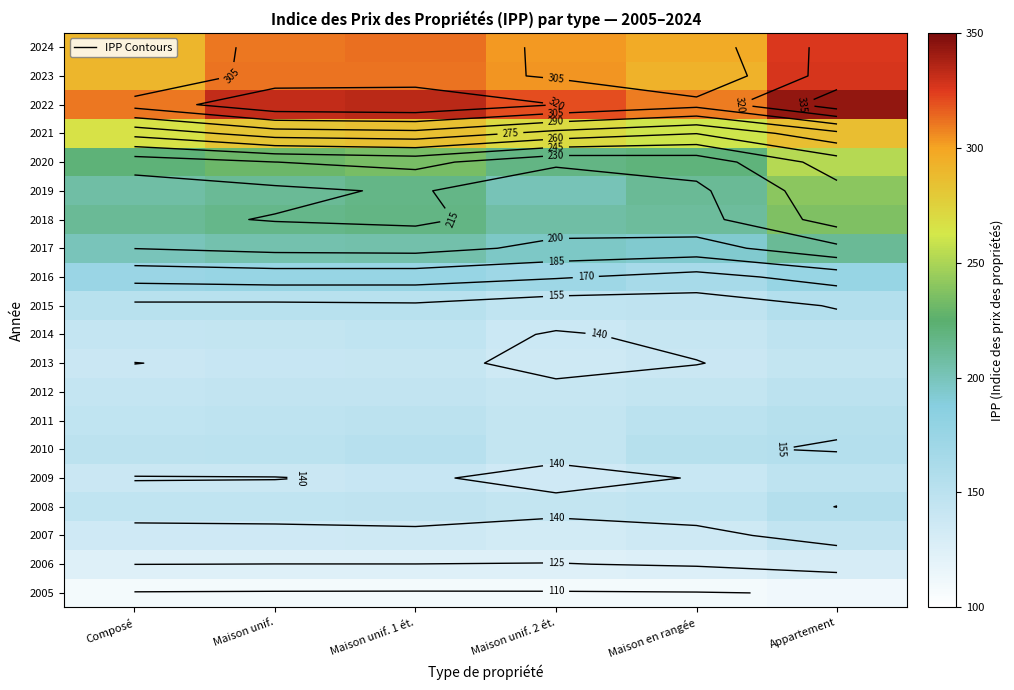

The 2011 series shows 149.6 at Maison unif. 1 ét.. True or false?

True